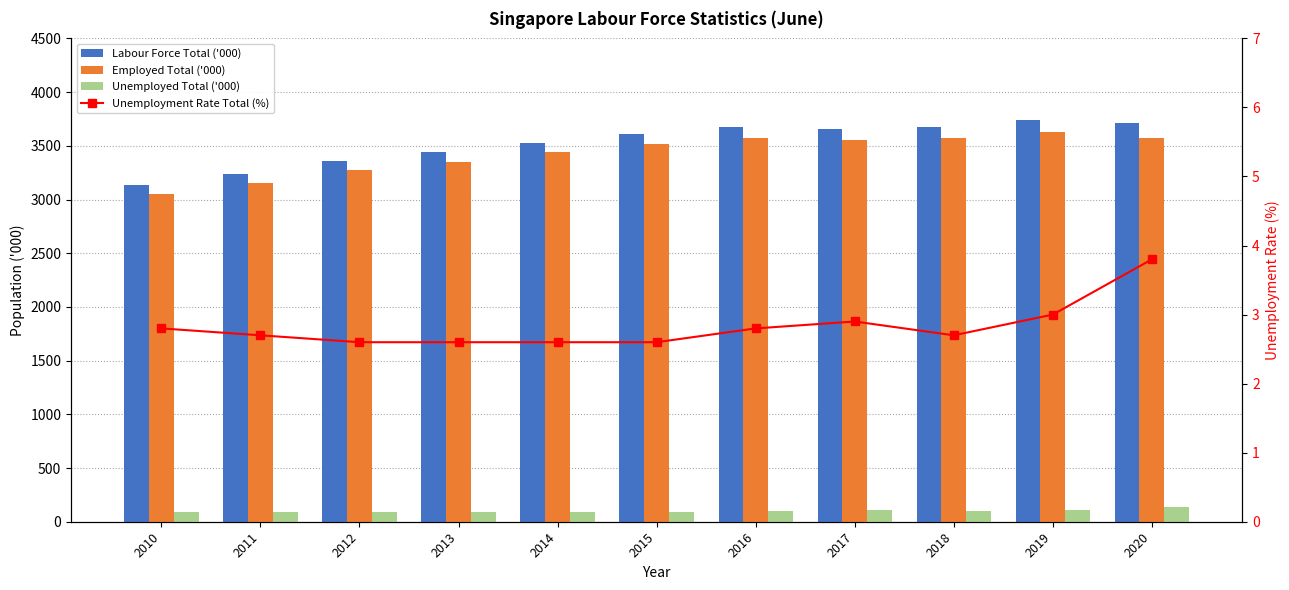

At how many categories does at least one series exceed 1642?

11